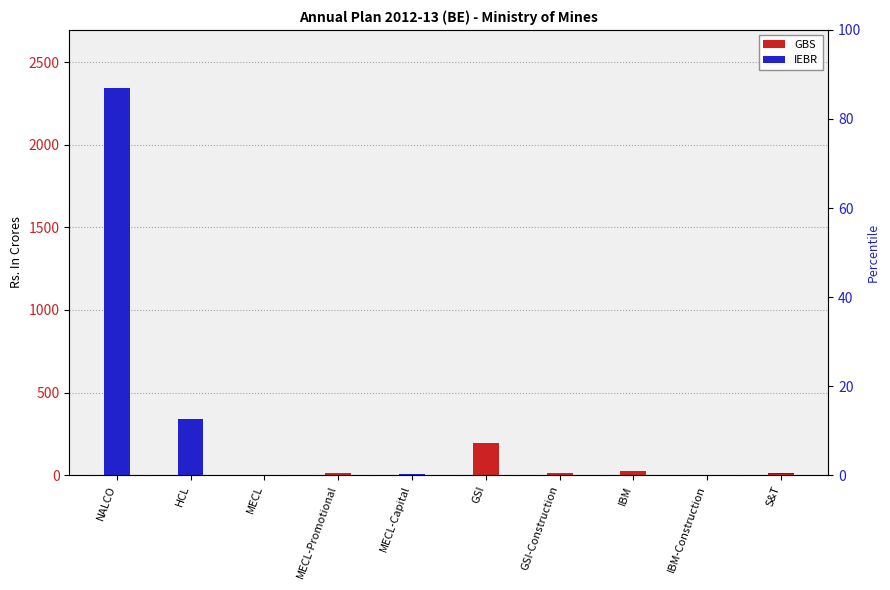

List the labels in order of GBS value, smallest first.

NALCO, HCL, MECL, MECL-Capital, IBM-Construction, S&T, MECL-Promotional, GSI-Construction, IBM, GSI